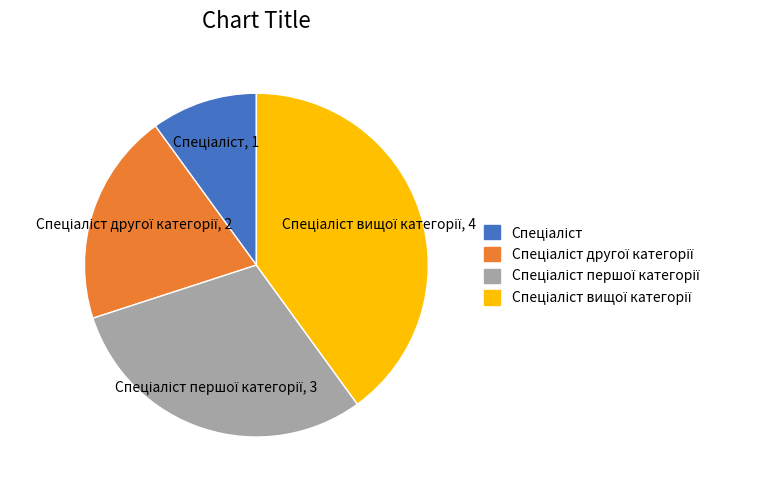

Is there any slice that represents more than half of the pie?

No